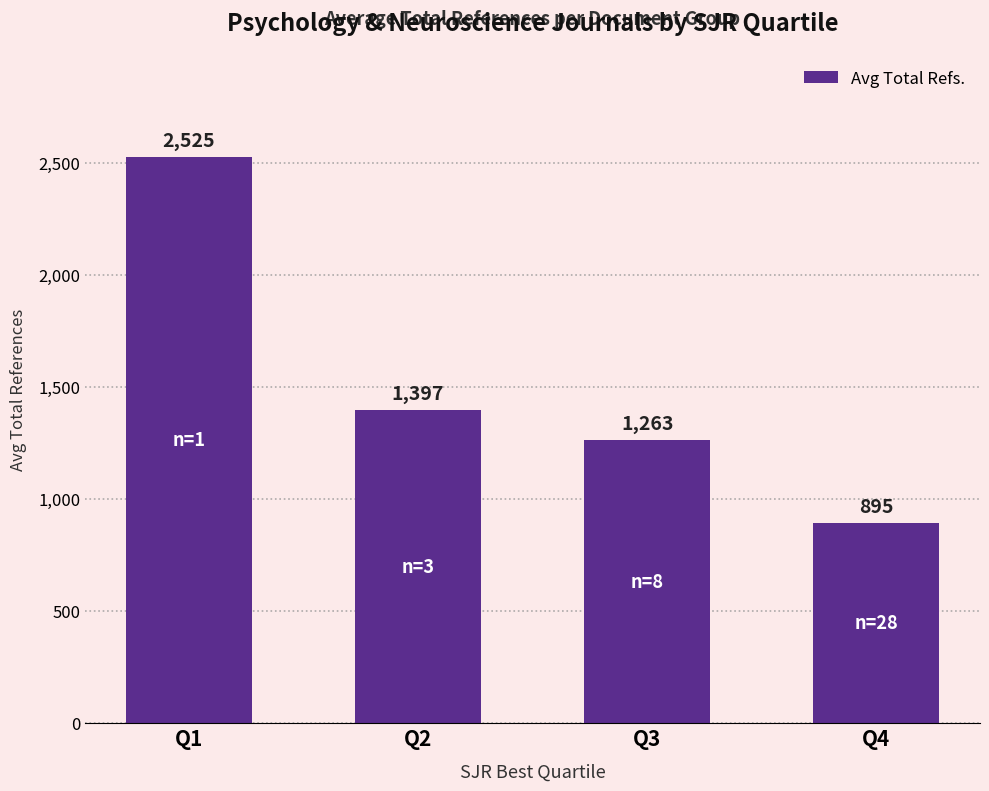

At which category does the chart reach its minimum across all series?

Q4